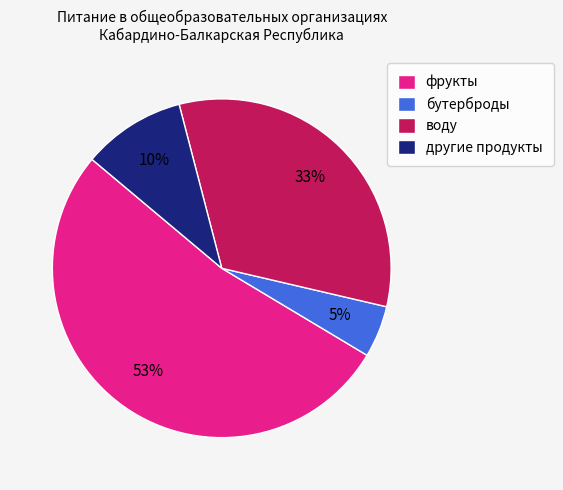

What percentage is the другие продукты slice, to the nearest percent?

10%